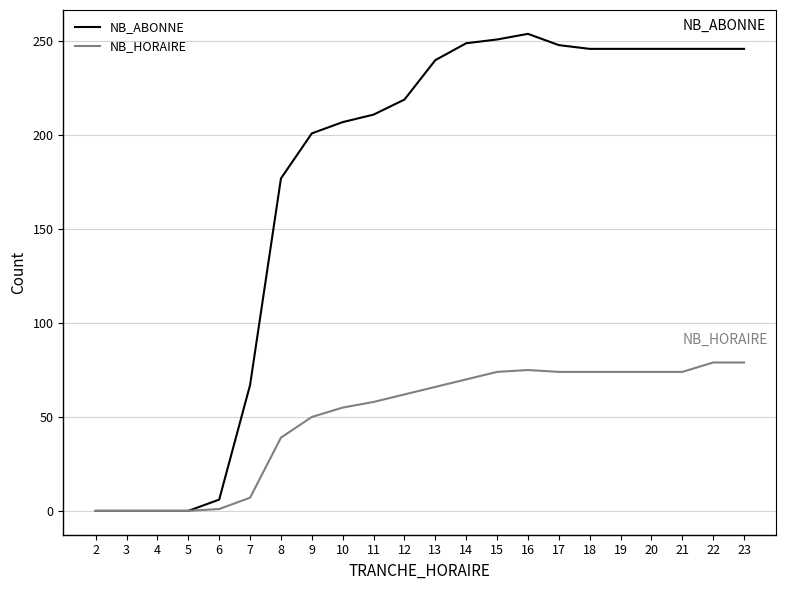

Is the value of NB_ABONNE at 23 greater than the value of NB_HORAIRE at 8?

Yes